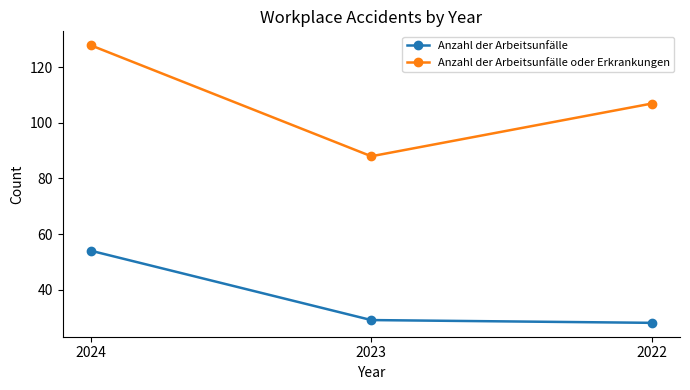

Which series has the largest range (max minus min)?

Anzahl der Arbeitsunfälle oder Erkrankungen